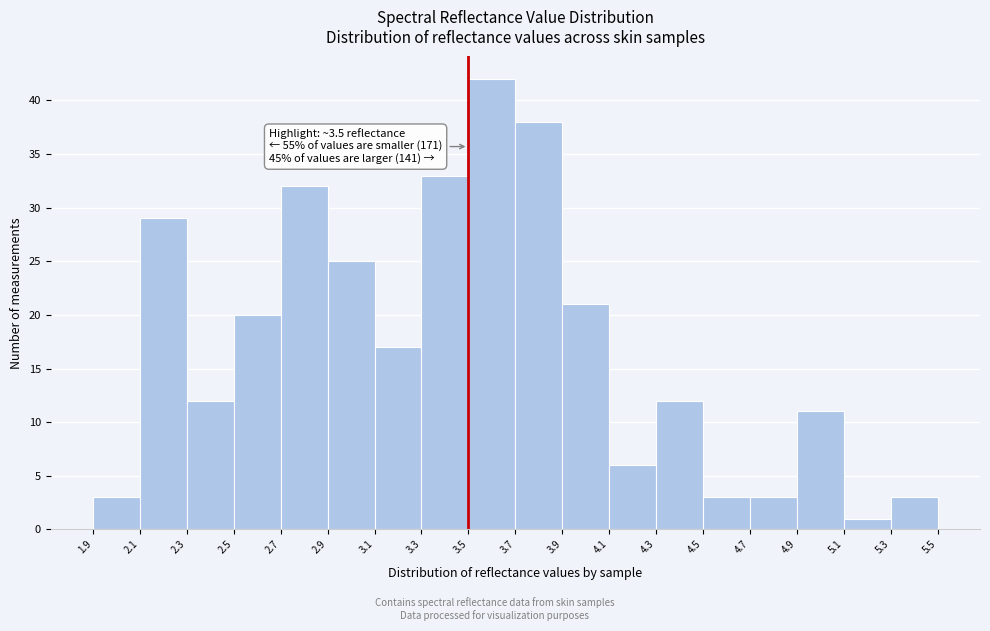

Over which range of the x-axis is the bar tallest?

3.5 to 3.7